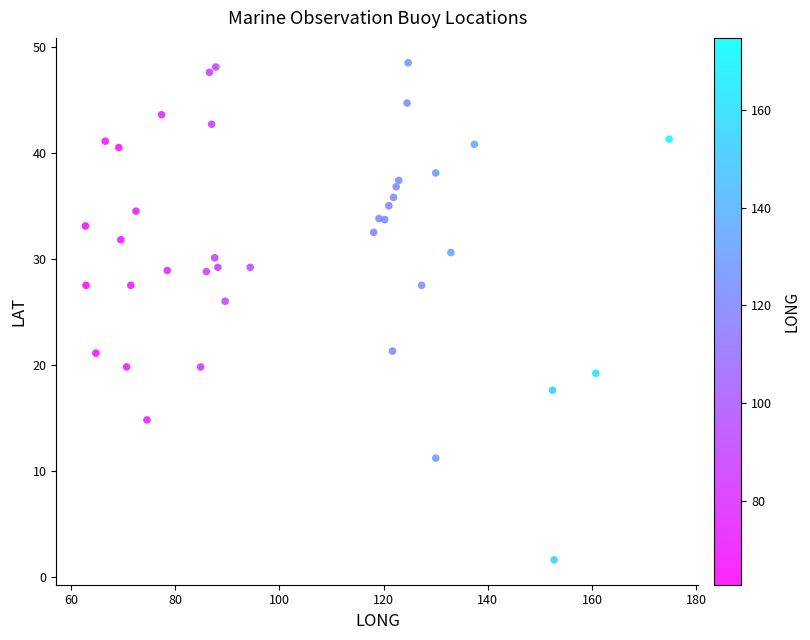

What Y value in the scatter plot is closest to 25?

26.0